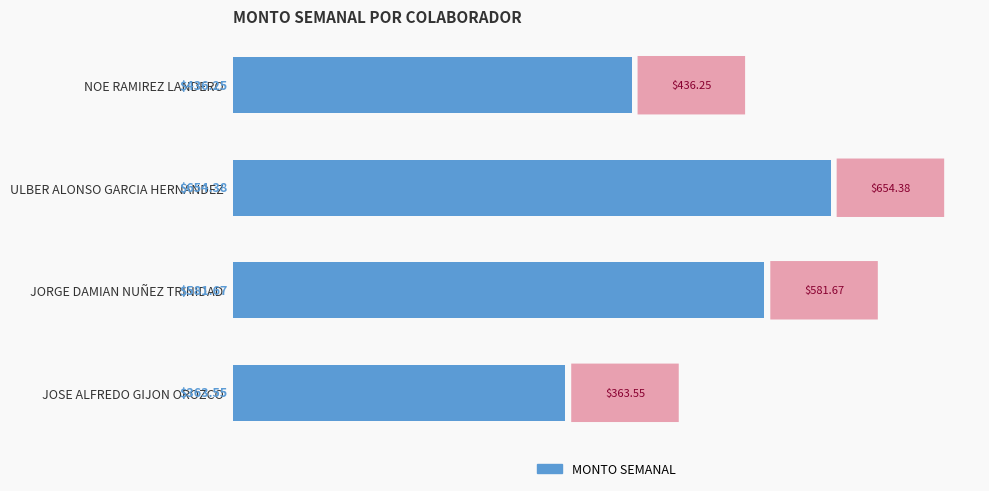

Rank the categories by value from lowest to highest.

JOSE ALFREDO GIJON OROZCO, NOE RAMIREZ LANDERO, JORGE DAMIAN NUÑEZ TRINIDAD, ULBER ALONSO GARCIA HERNANDEZ